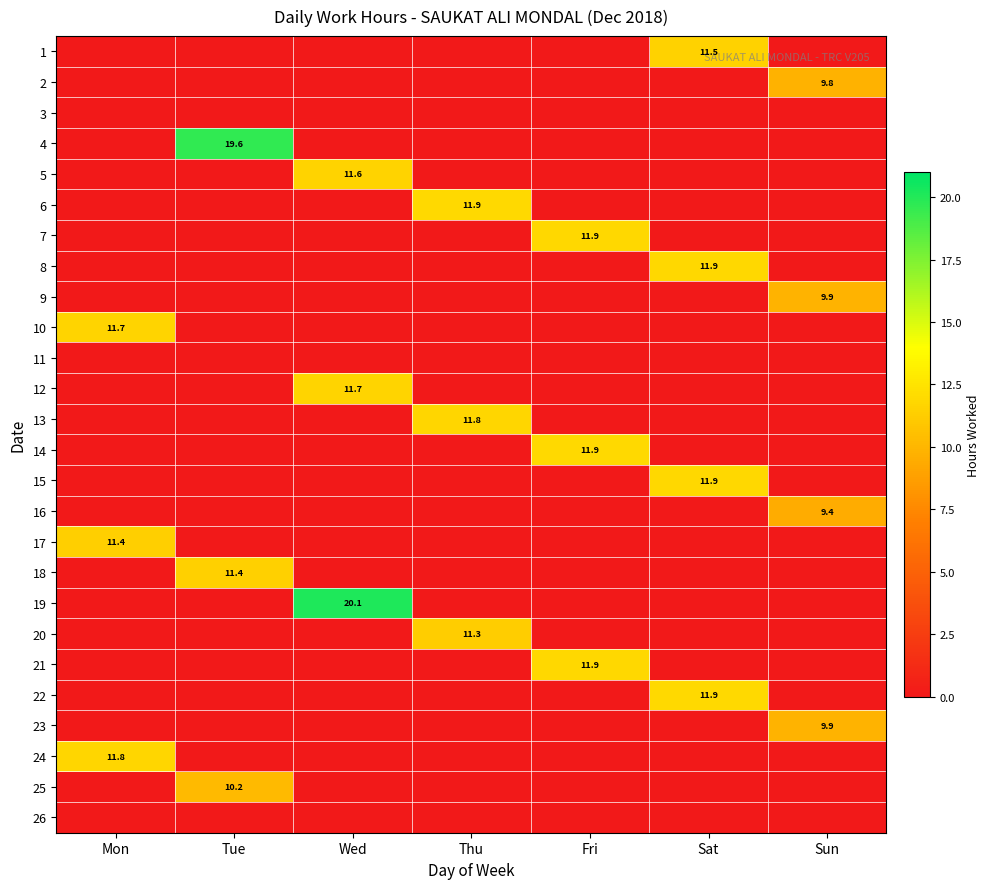

True or false: 15 has a value of 16.0 at Sat.

False